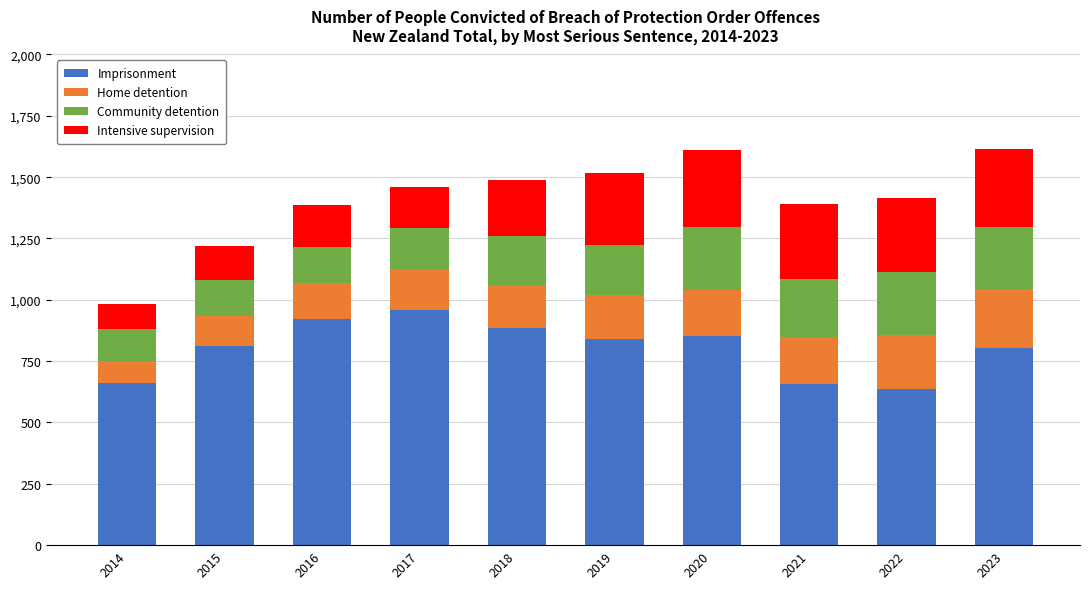

What is the lowest value of the Imprisonment series?

637